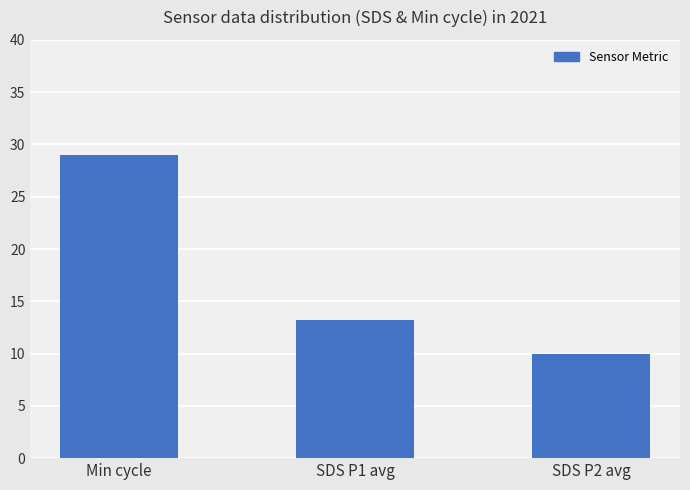

What is the difference between the maximum and second lowest values?

15.8